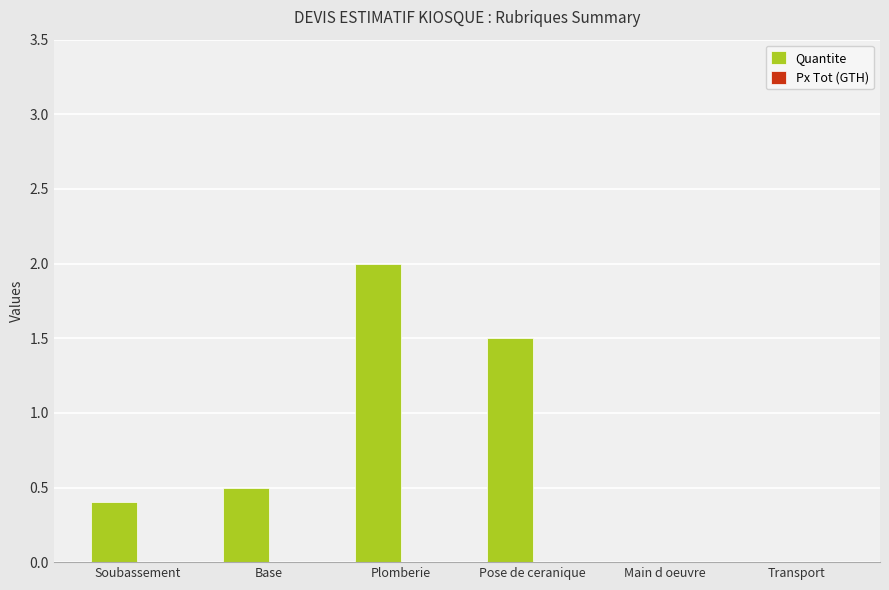

Reading left to right, extract all data points from this chart.

Soubassement=0.4	Base=0.5	Plomberie=2.0	Pose de ceranique=1.5	Main d oeuvre=0.0	Transport=0.0